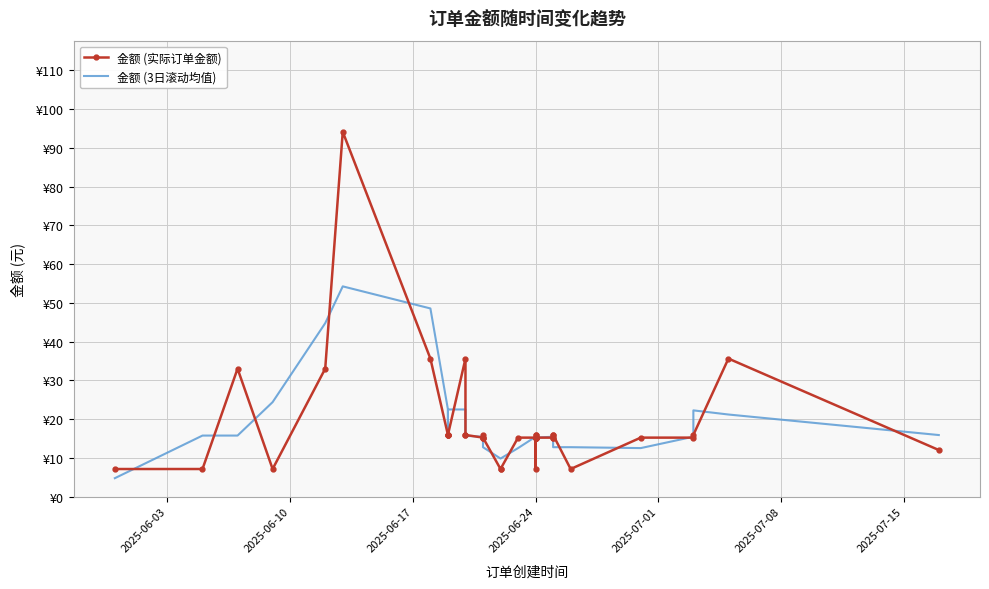

Count the number of data series in this chart.

2